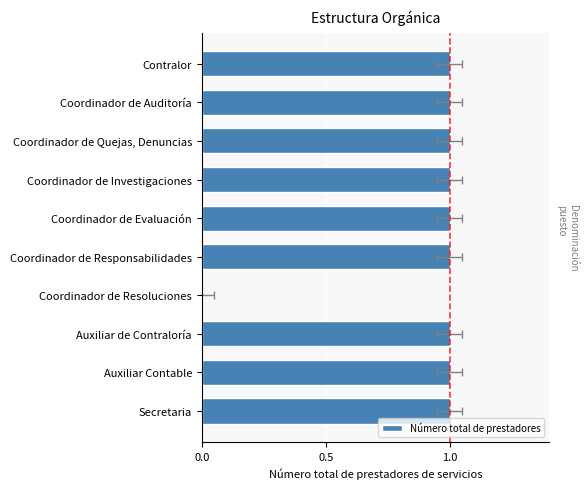

The value at Auxiliar Contable is 1. True or false?

True